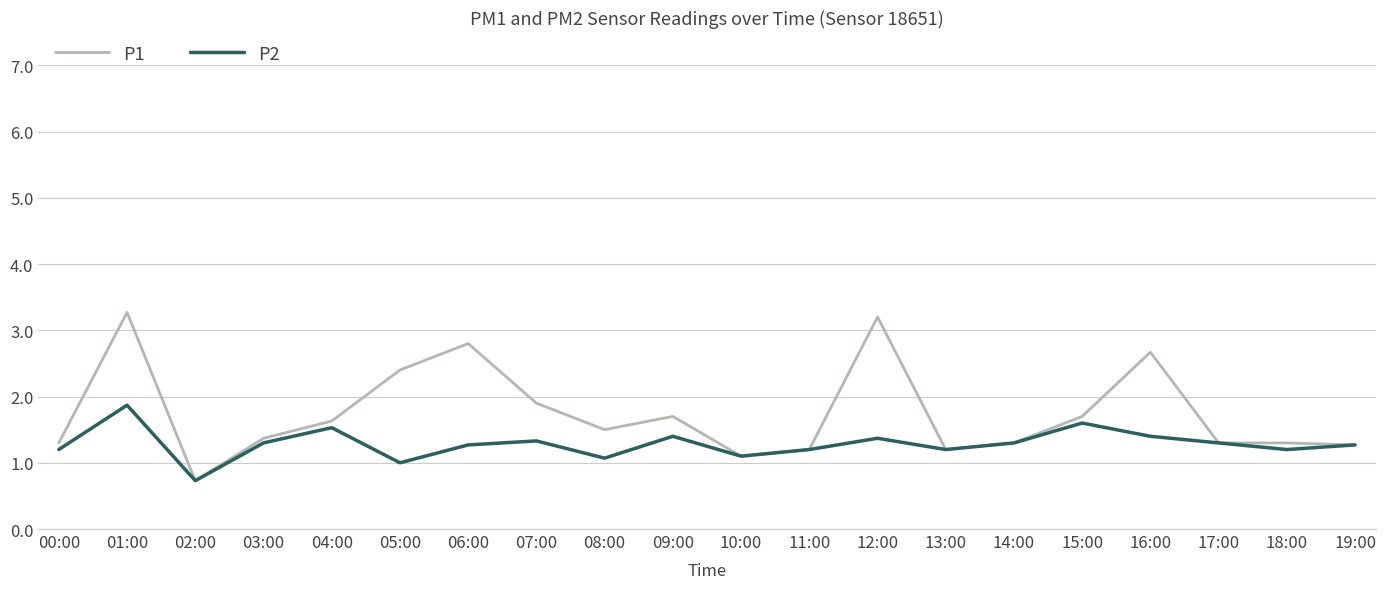

At 04:00, list the series in order from largest to smallest.

P1, P2